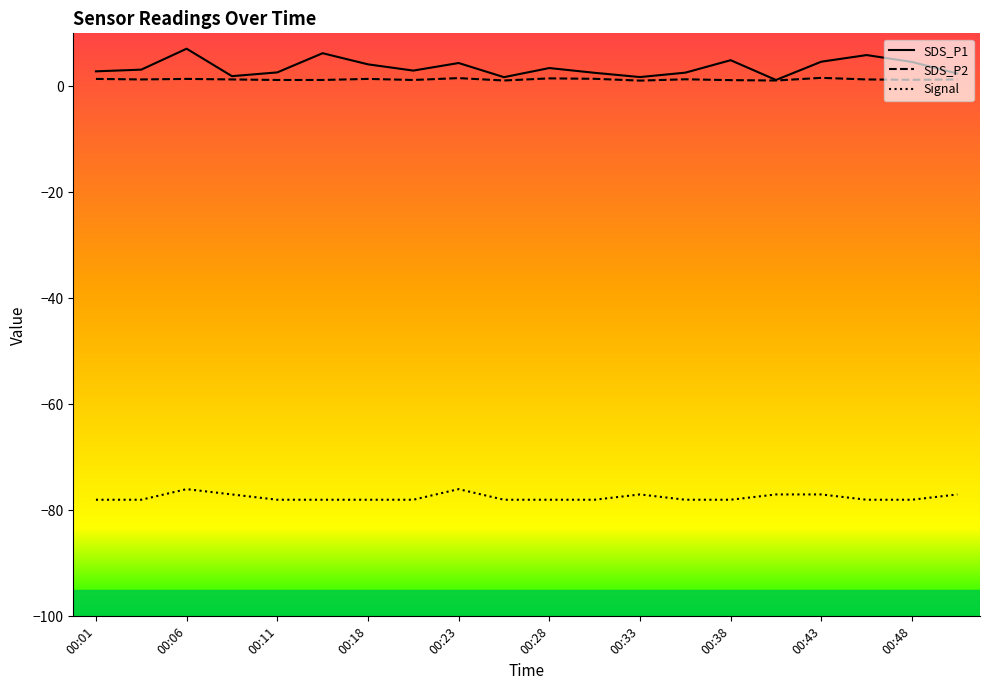

What is the greatest value displayed?

7.1